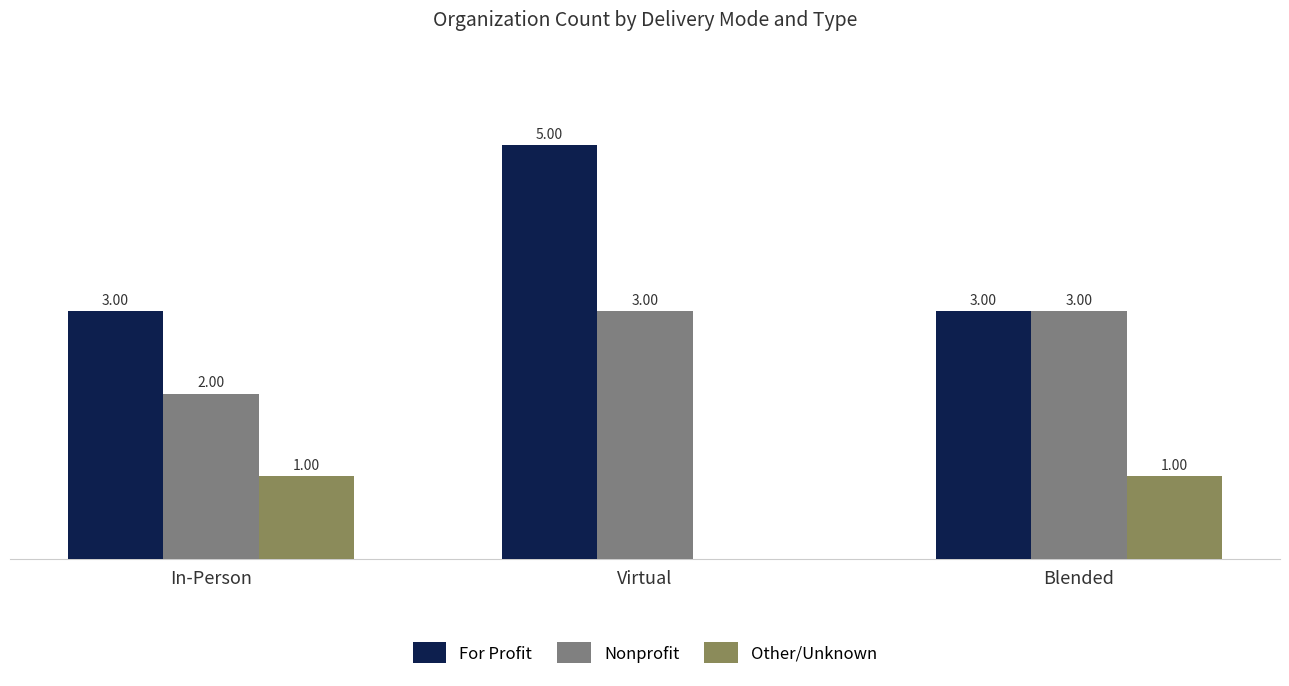

Which category has the highest value in the For Profit series?

Virtual